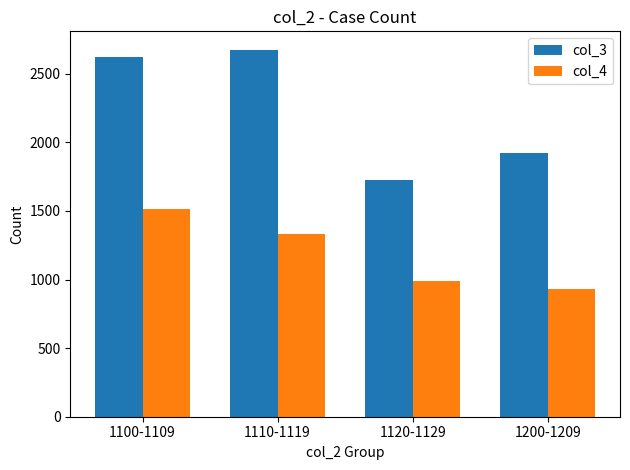

Where is col_3 nearest to the value 2200?

1200-1209